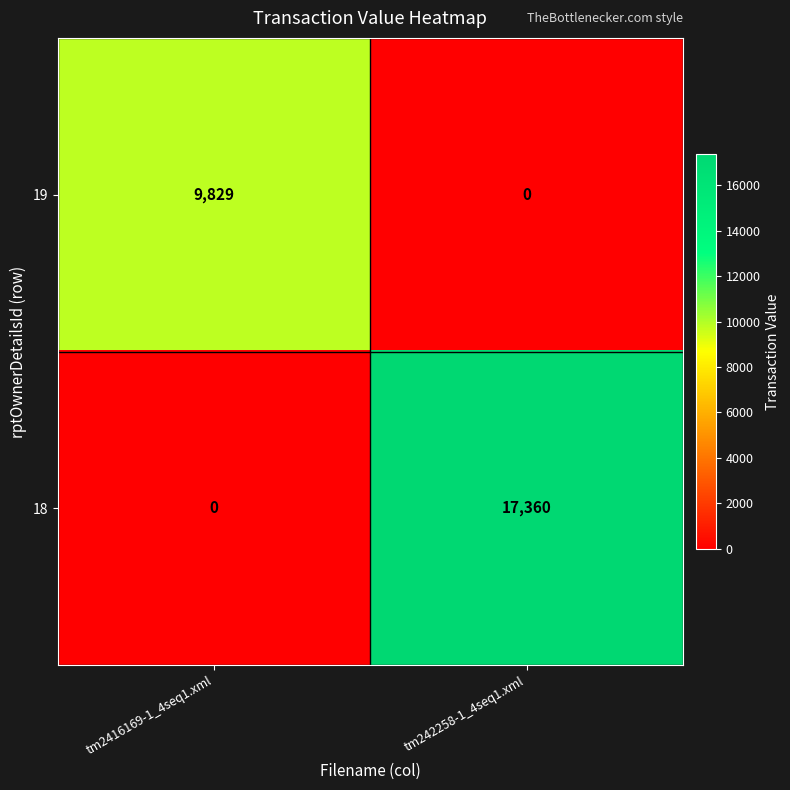

What is the sum of the 18 values at tm242258-1_4seq1.xml and tm2416169-1_4seq1.xml?

17360